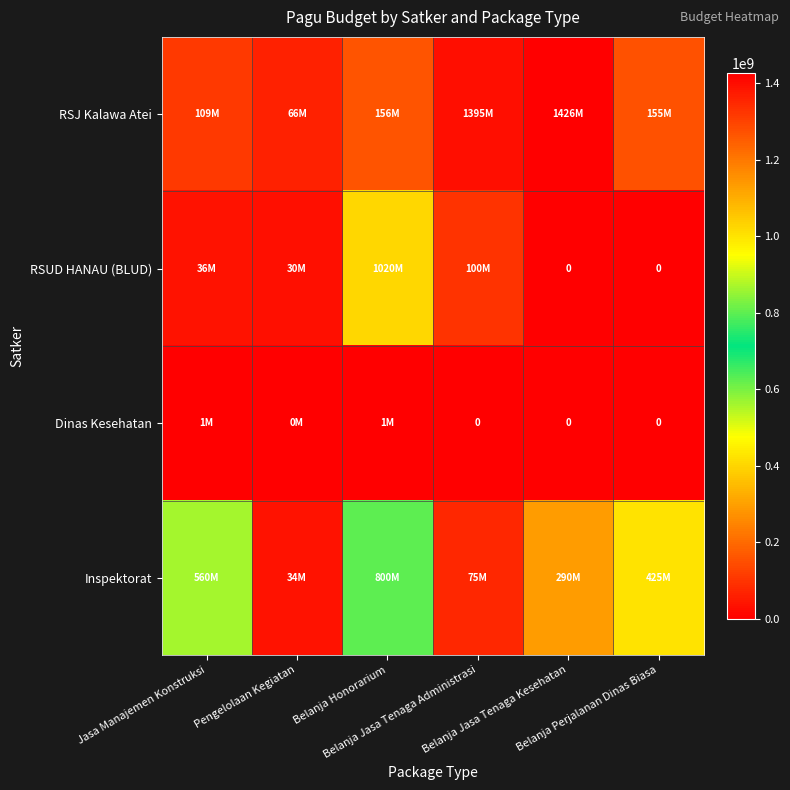

Rank the series at Pengelolaan Kegiatan from lowest to highest value.

Dinas Kesehatan, RSUD HANAU (BLUD), Inspektorat, RSJ Kalawa Atei